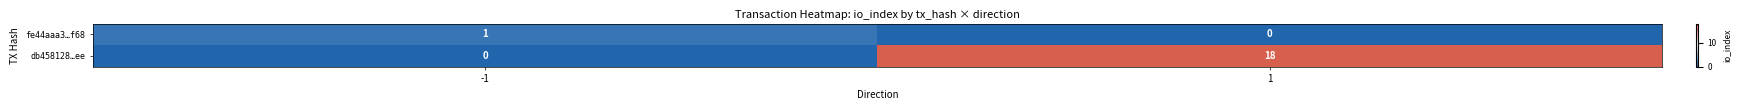

What is the maximum value for db458128…ee?

18